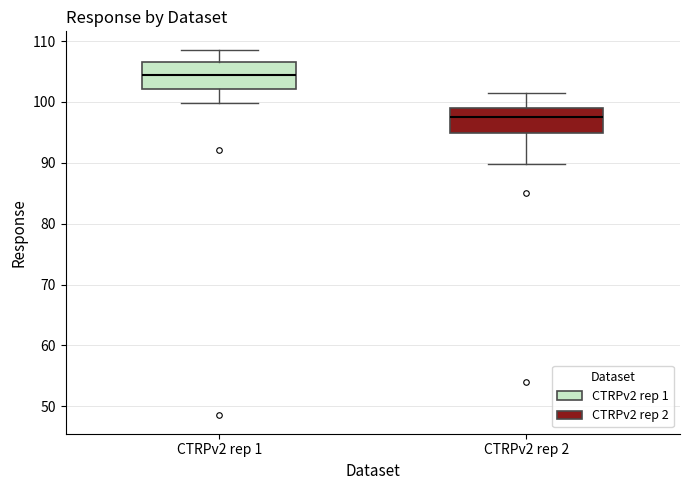

Reading left to right, read every box against the y-axis: the position of its median line, the range the box covers, and the ends of its whiskers. The values are not printed on the chart, so give them approximately, as read against the axis.

CTRPv2 rep 1: median 104, box 102 to 107, whiskers 100 to 109
CTRPv2 rep 2: median 98, box 95 to 99, whiskers 90 to 101